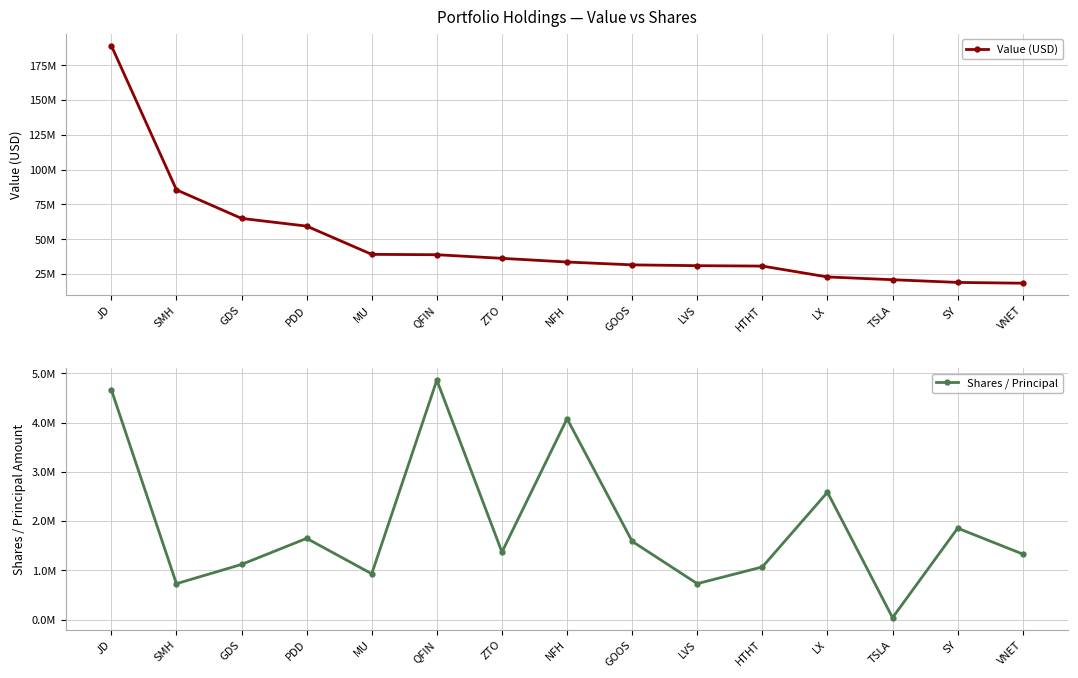

At JD, list the series in order from largest to smallest.

Value (USD), Shares / Principal